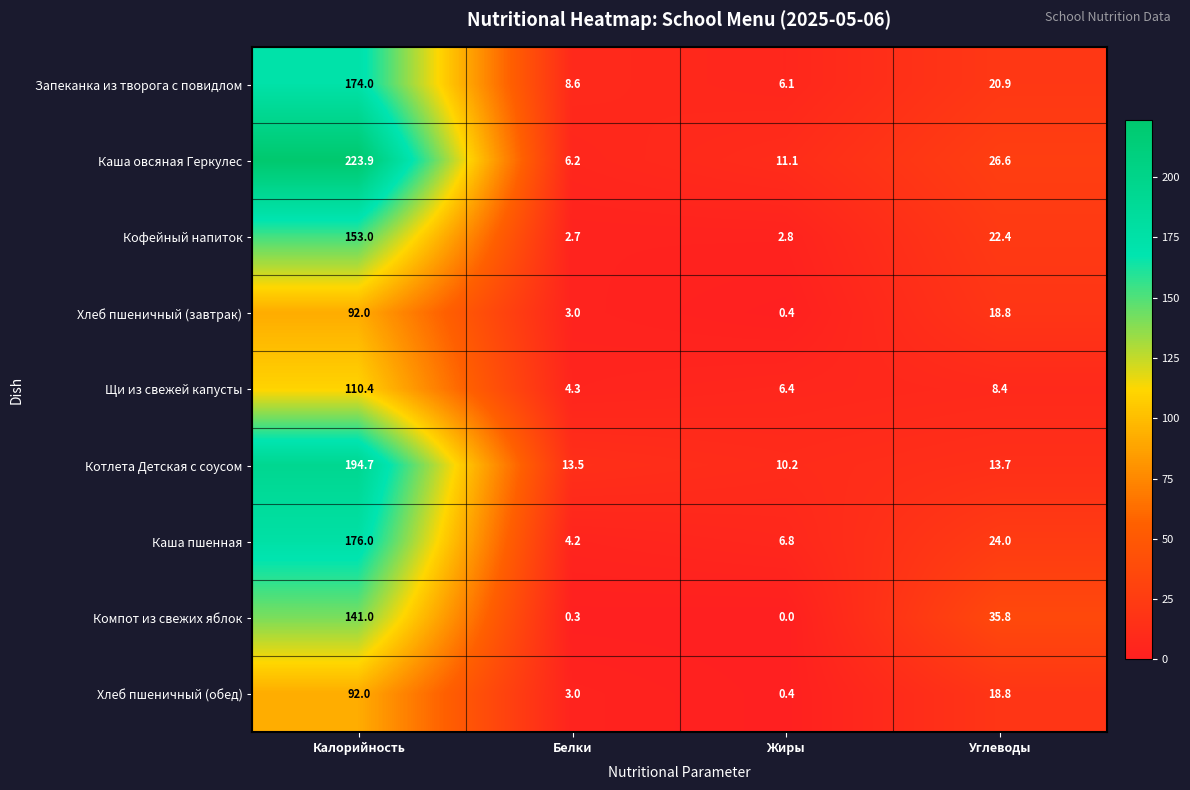

Which series changed the most between Калорийность and Белки?

Каша овсяная Геркулес